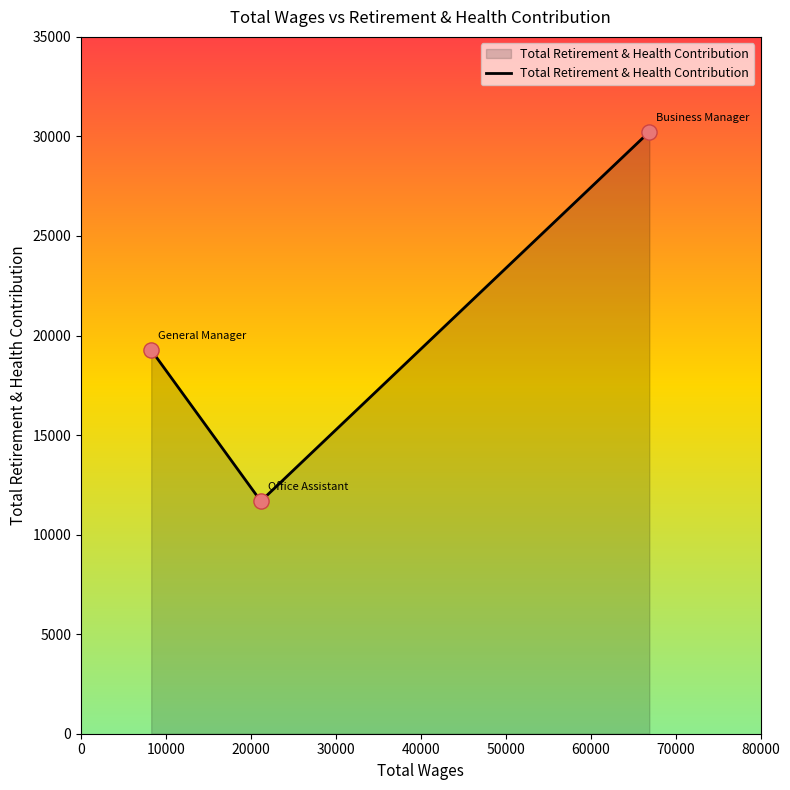

What is the smallest value displayed?

11679